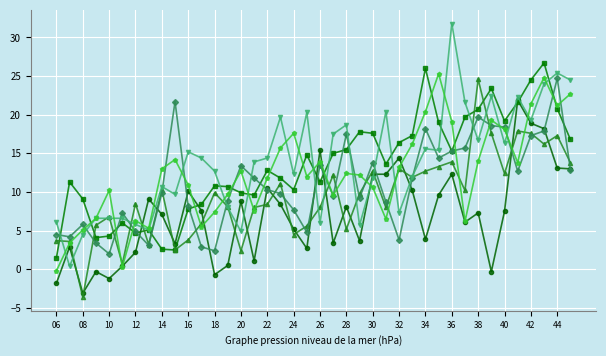

What is the maximum value shown in the chart?

31.8